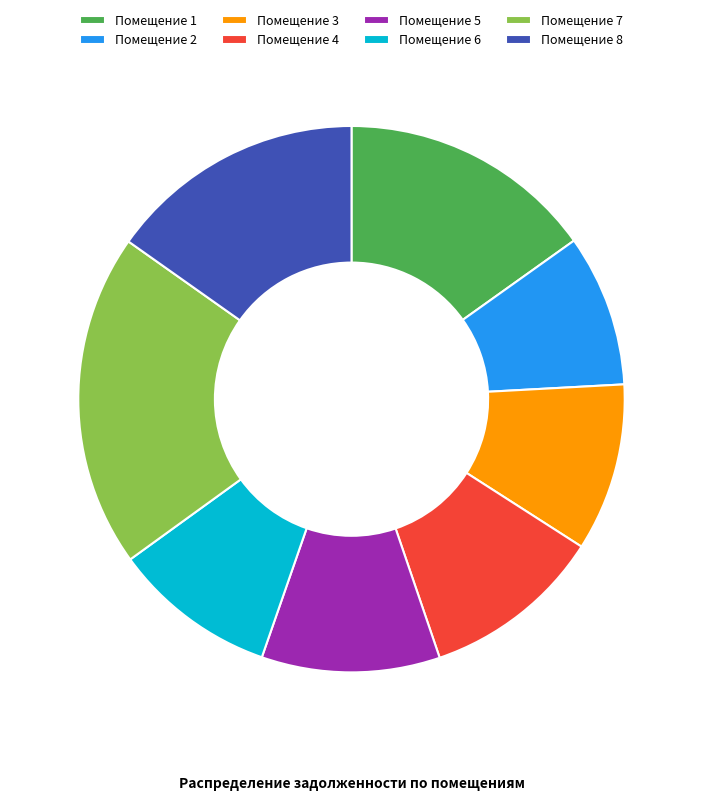

Which category has the smallest portion of the pie?

Помещение 2